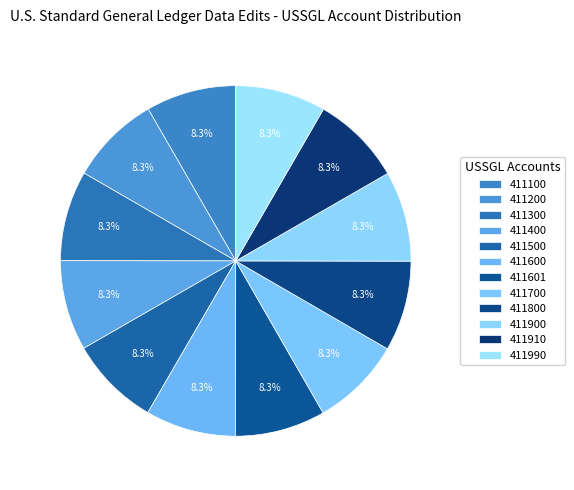

Is there a majority slice in this chart?

No